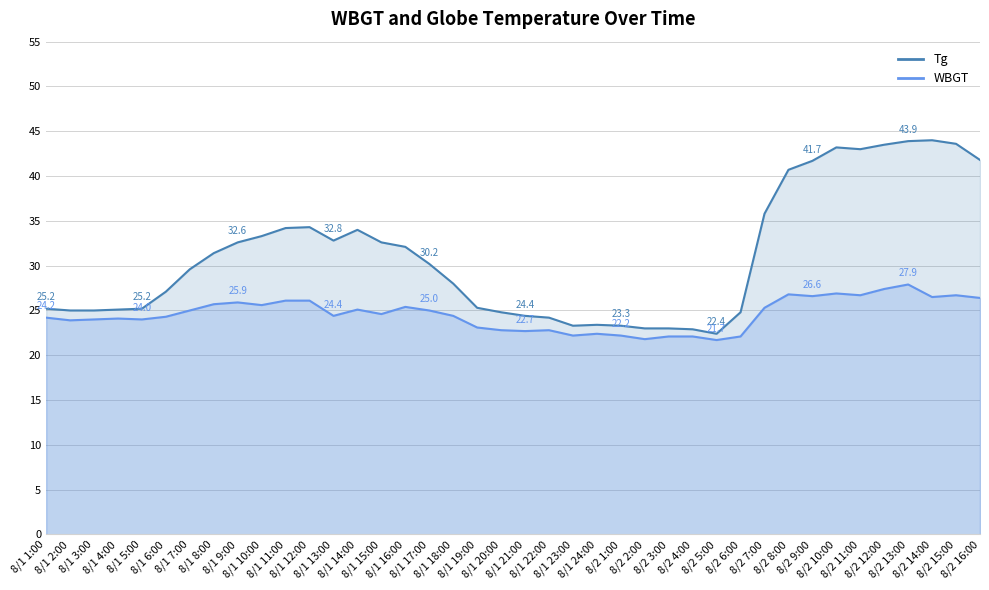

The Tg series shows 25.1 at 8/1 4:00. True or false?

True